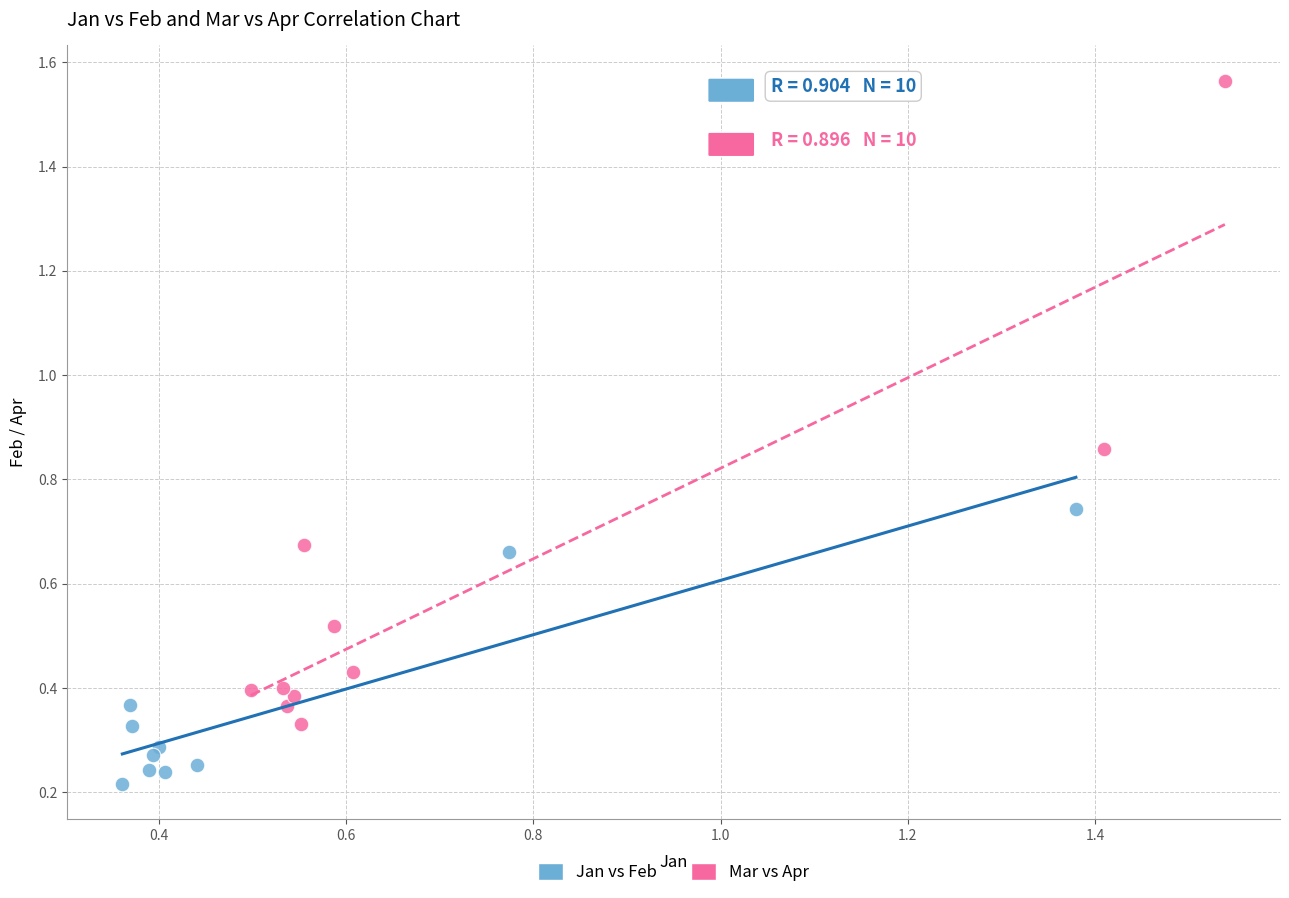

Which series has the widest spread of Y values?

Mar vs Apr